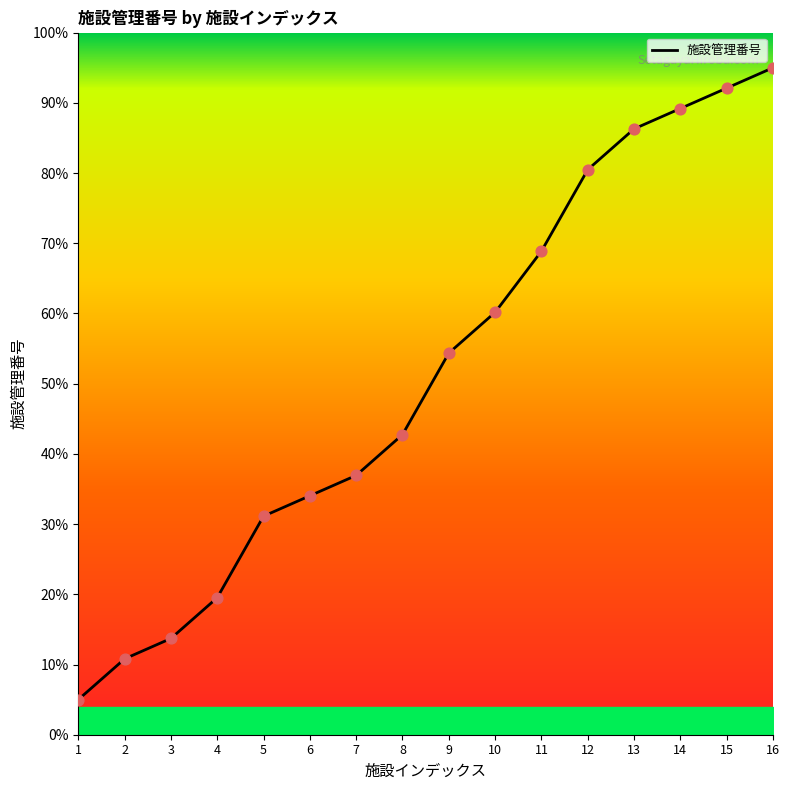

What is the ratio of the value at 6 to the value at 4?

1.7